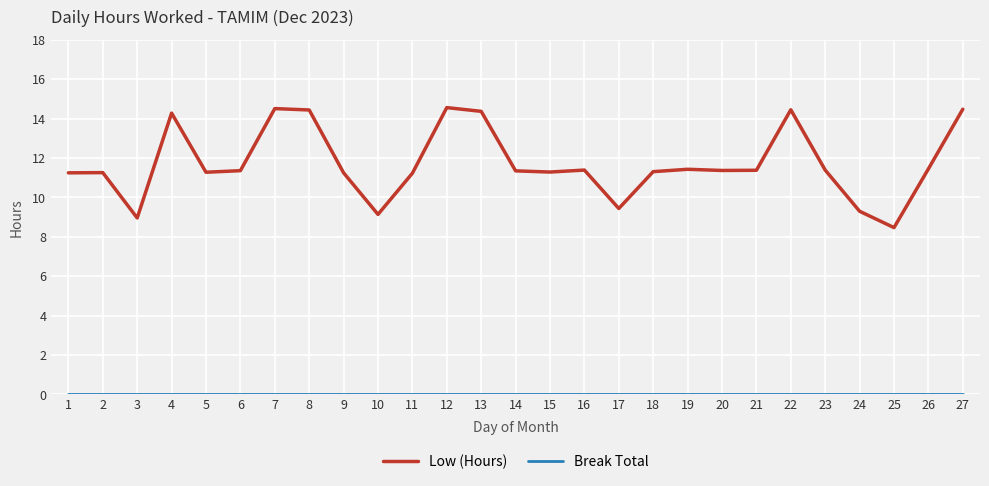

What is the maximum value shown in the chart?

14.6